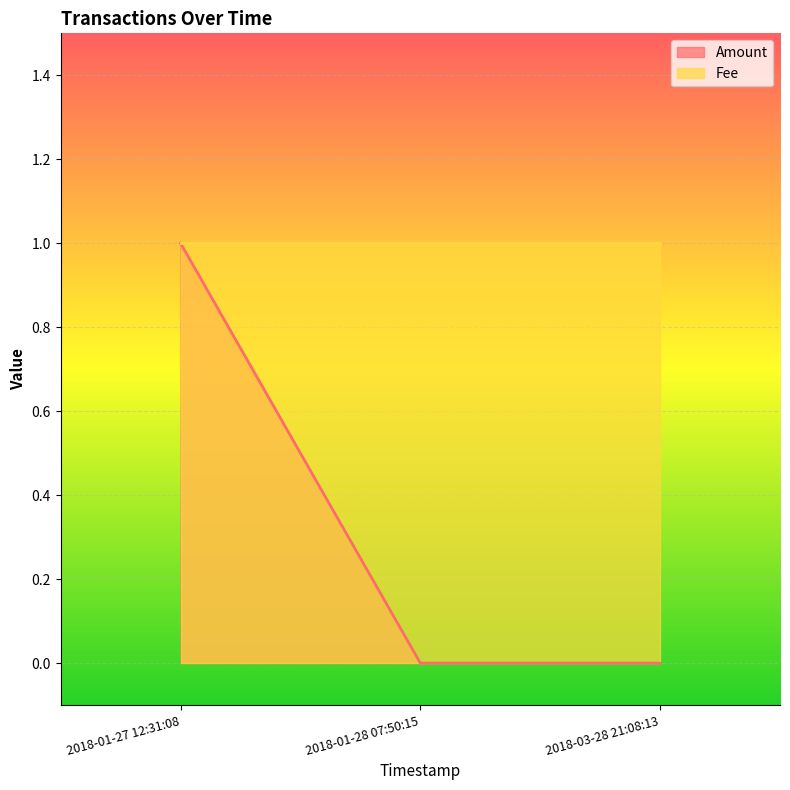

Which series changed the most between 2018-03-28 21:08:13 and 2018-01-28 07:50:15?

Amount